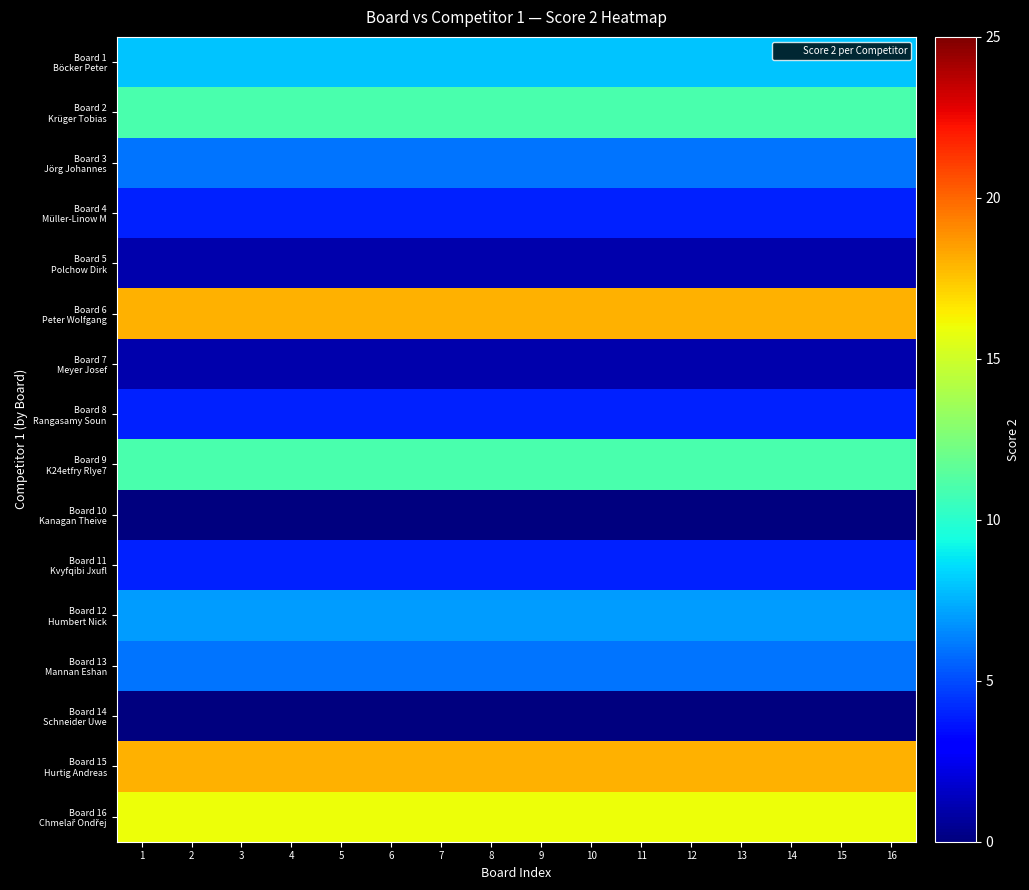

Count the number of data series in this chart.

16